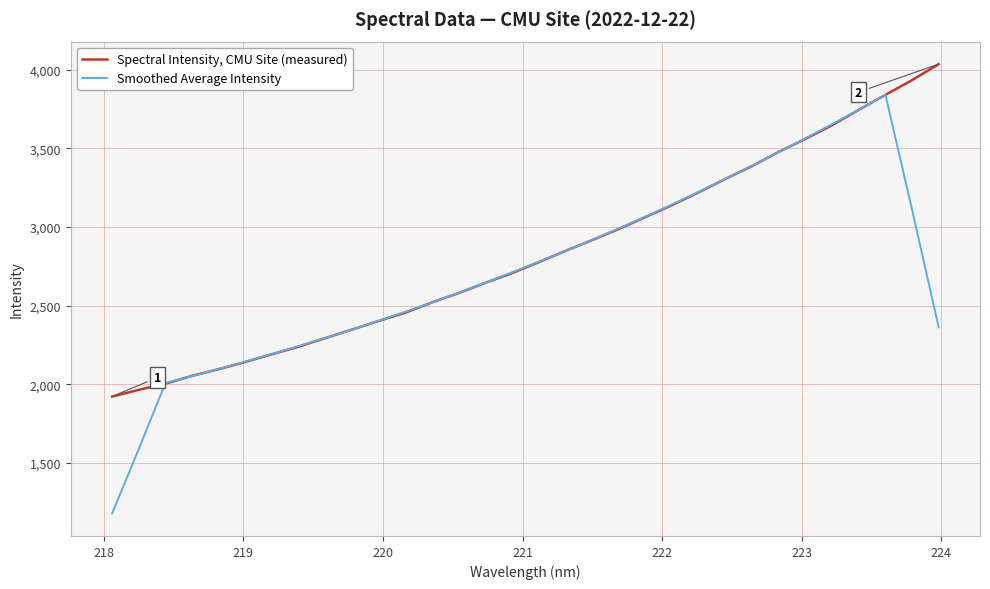

What is the minimum value for Smoothed Average Intensity?

1177.7